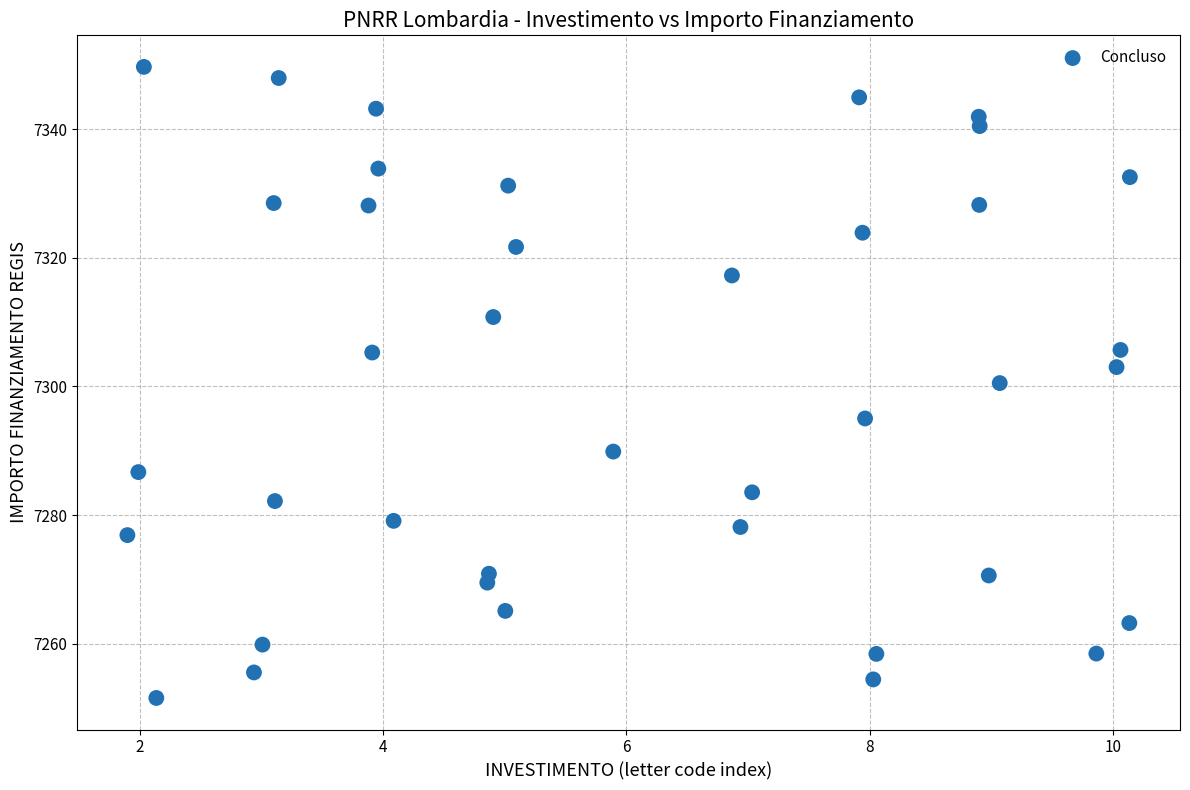

What is the range of Y values (max minus min)?

98.1